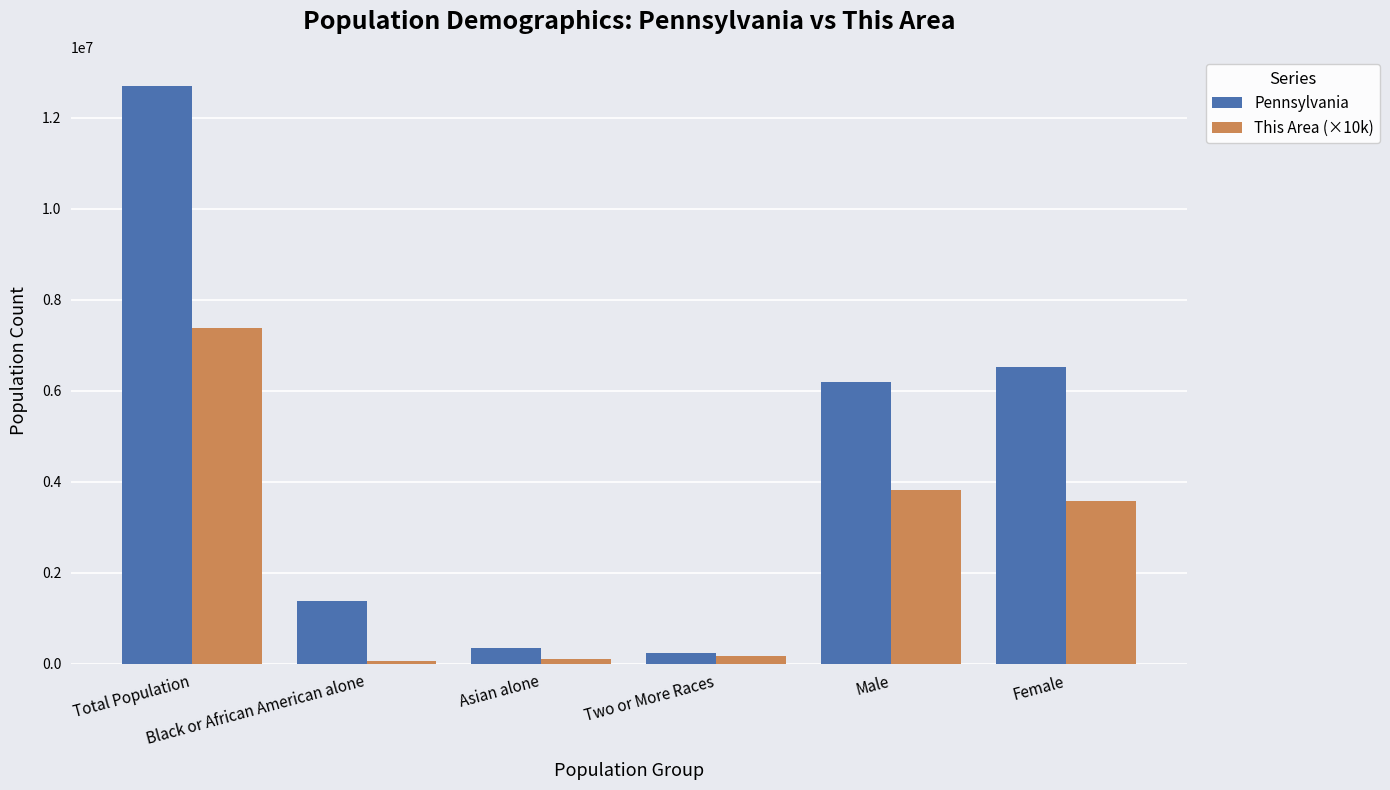

Is the value of Pennsylvania at Black or African American alone greater than the value of This Area (×10k) at Black or African American alone?

Yes